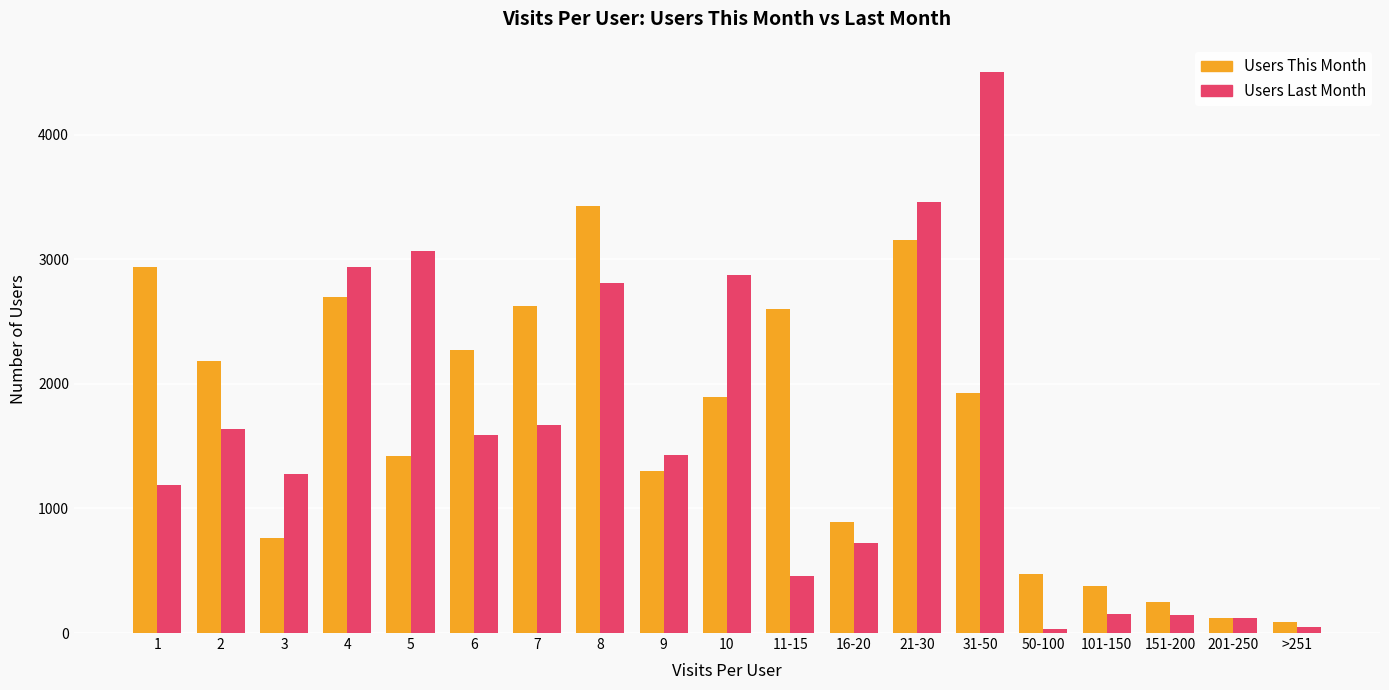

Is it true that Users Last Month equals 50 at >251?

True